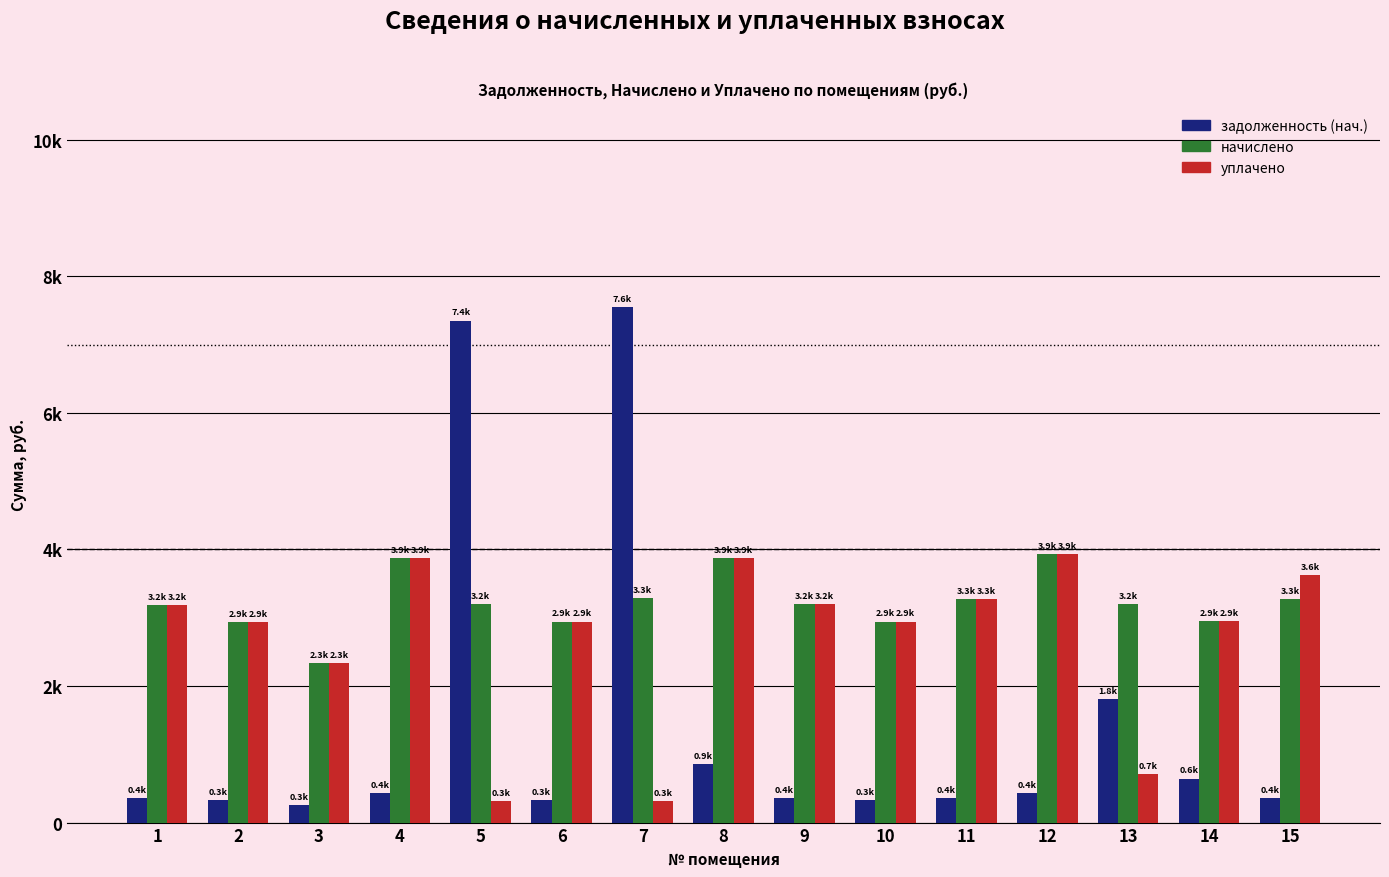

What is the value of the начислено bar at the 6th from the left?

2943.5